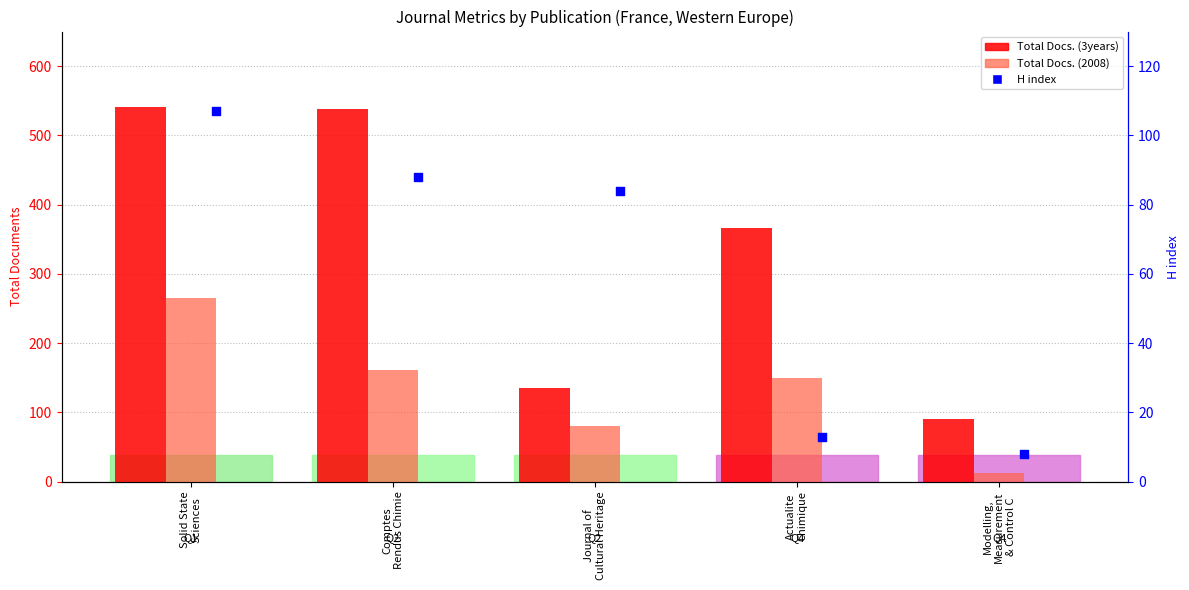

What is the total value across all series at Actualite
Chimique?

530